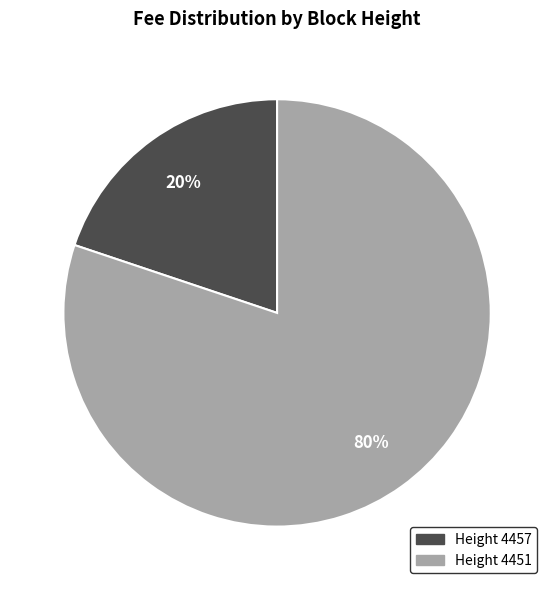

Is there a majority slice in this chart?

Yes